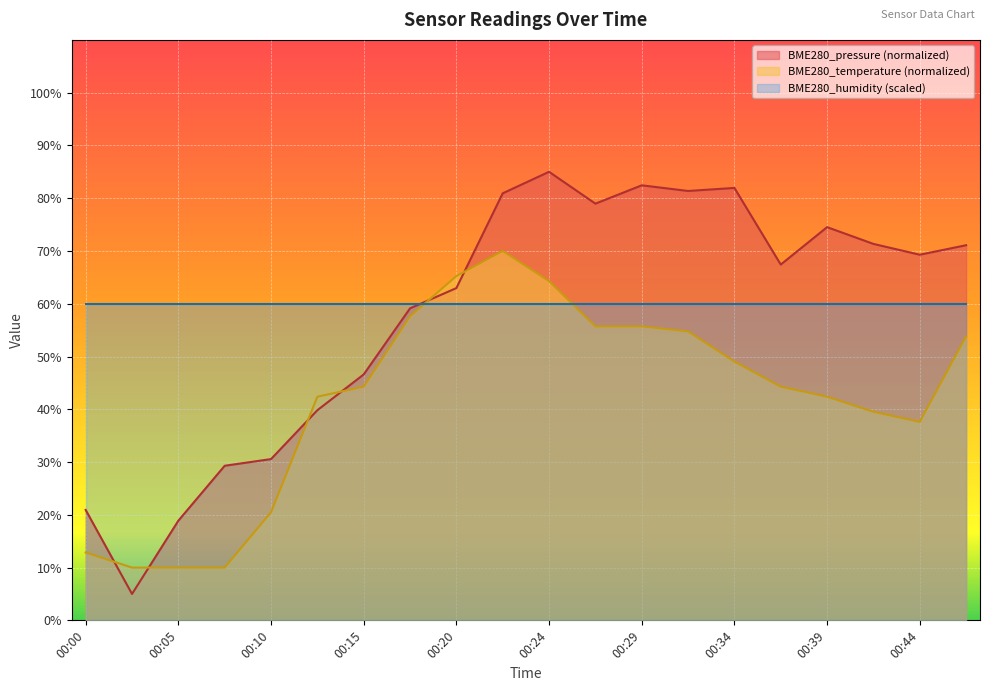

Reading left to right, extract all data points from this chart.

BME280_temperature: 12.9	10.0	10.0	10.0	20.5	42.4	44.3	57.6	65.2	70.0	64.3	55.7	55.7	54.8	49.0	44.3	42.4	39.5	37.6	53.8
BME280_pressure: 20.9	5.0	18.9	29.3	30.6	39.8	46.6	59.1	63.0	80.9	85.0	79.0	82.4	81.4	81.9	67.4	74.5	71.3	69.3	71.1